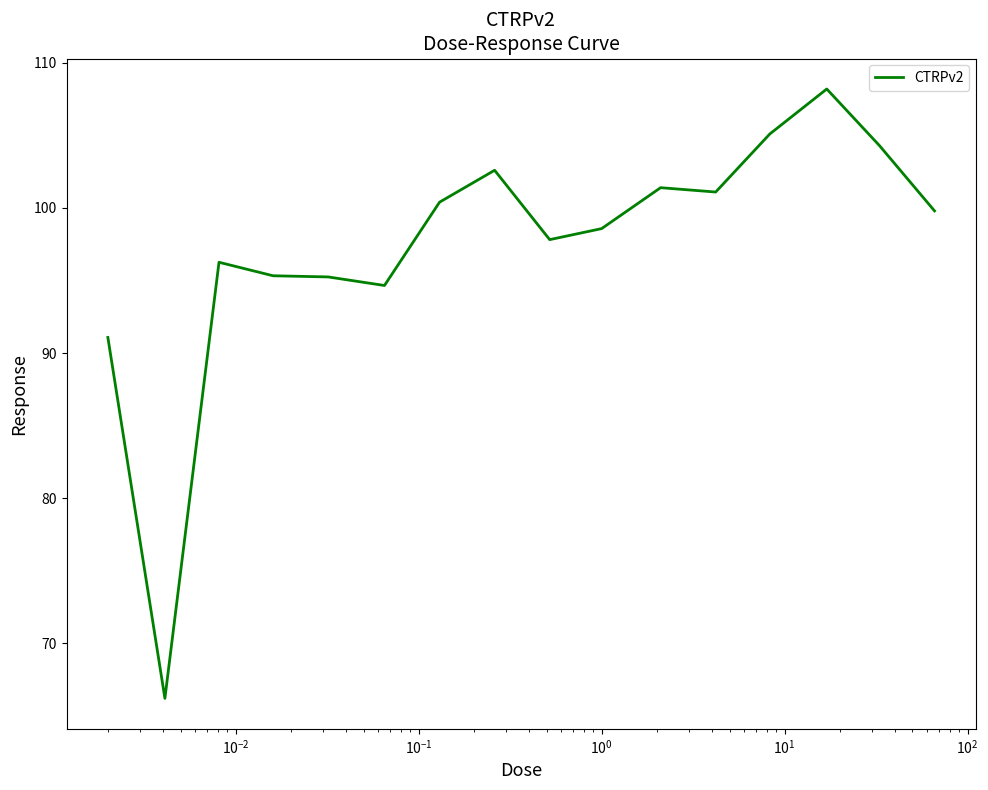

What is the greatest value displayed?

108.2